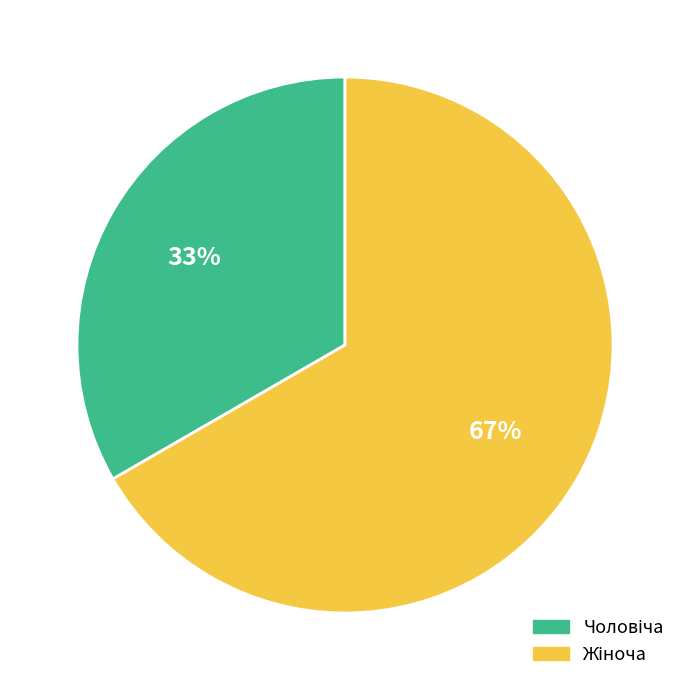

Is there a majority slice in this chart?

Yes